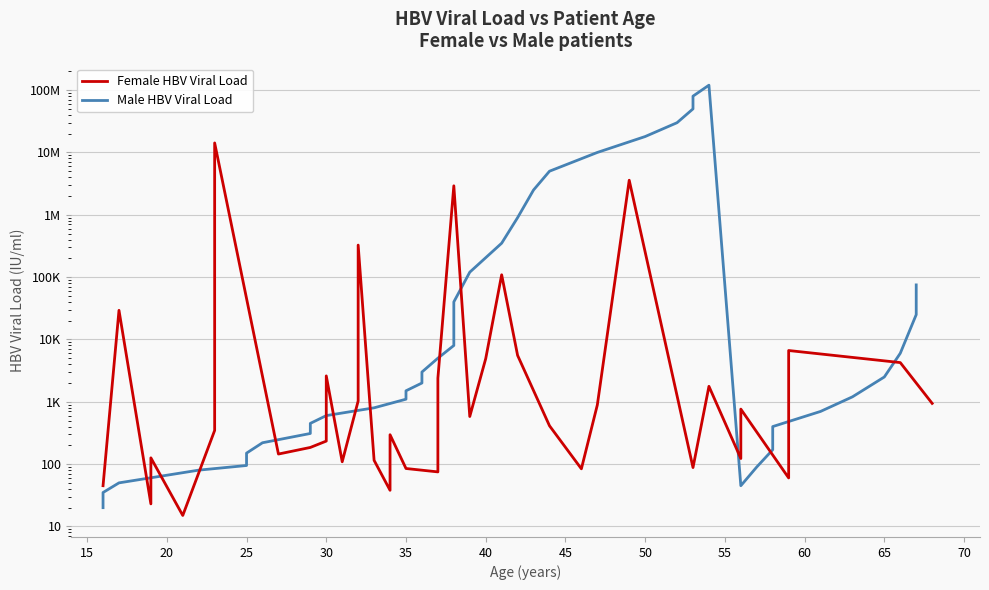

Count the number of data series in this chart.

2